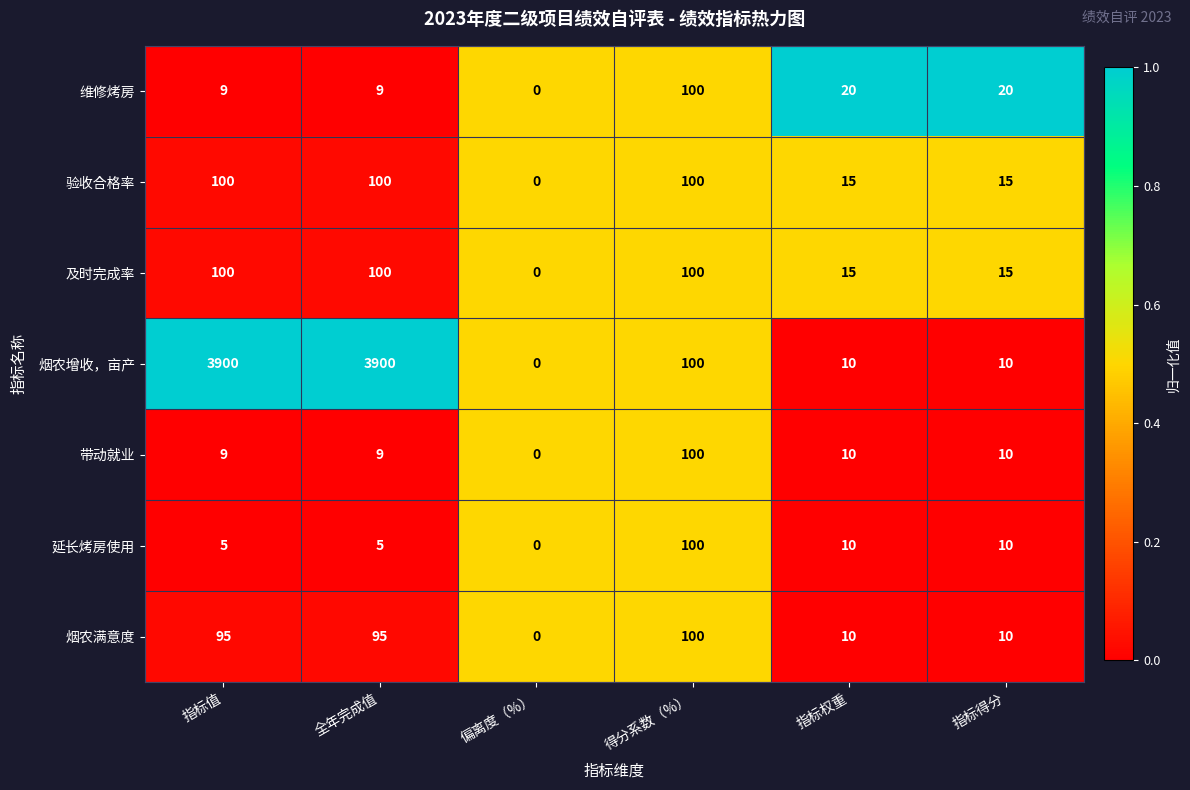

What is the maximum value for 带动就业?

100